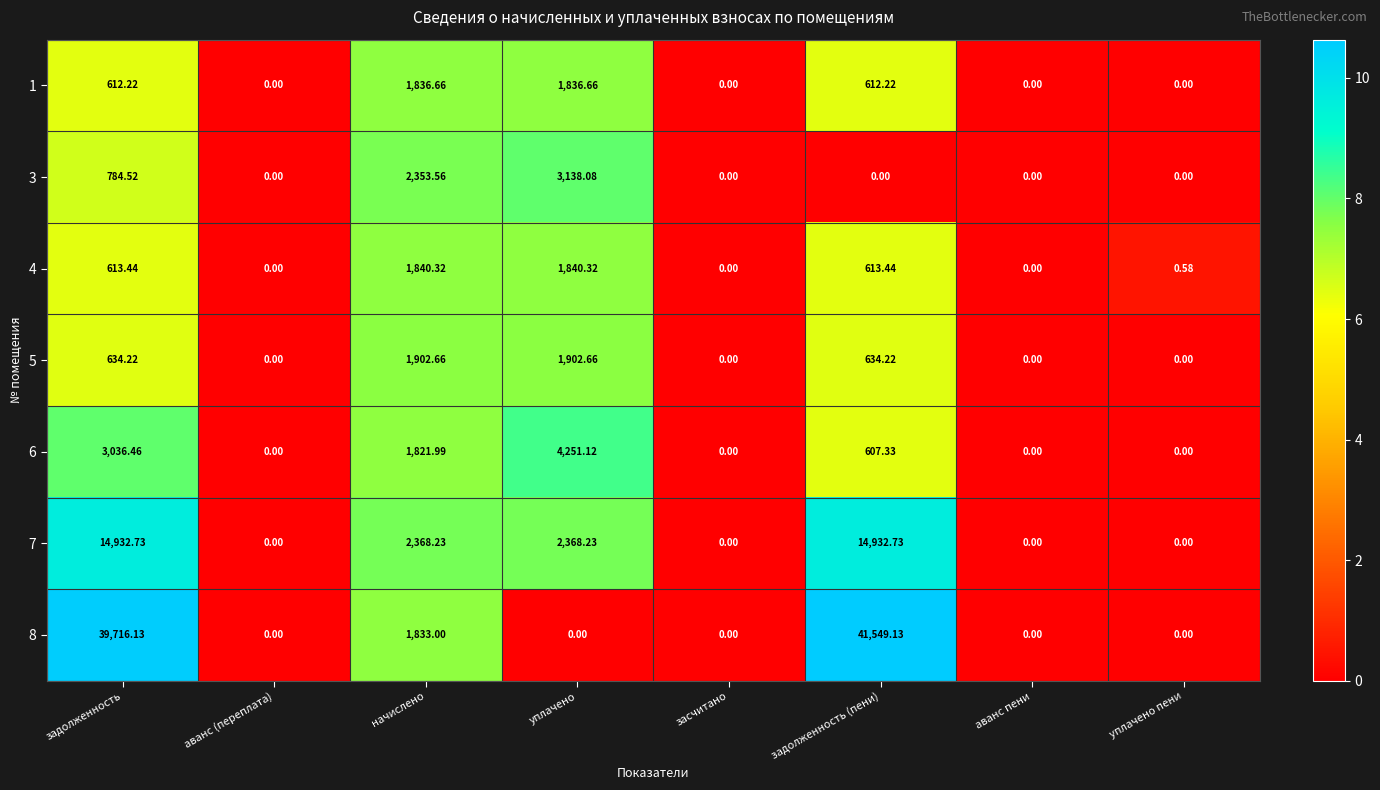

Count the number of data series in this chart.

7